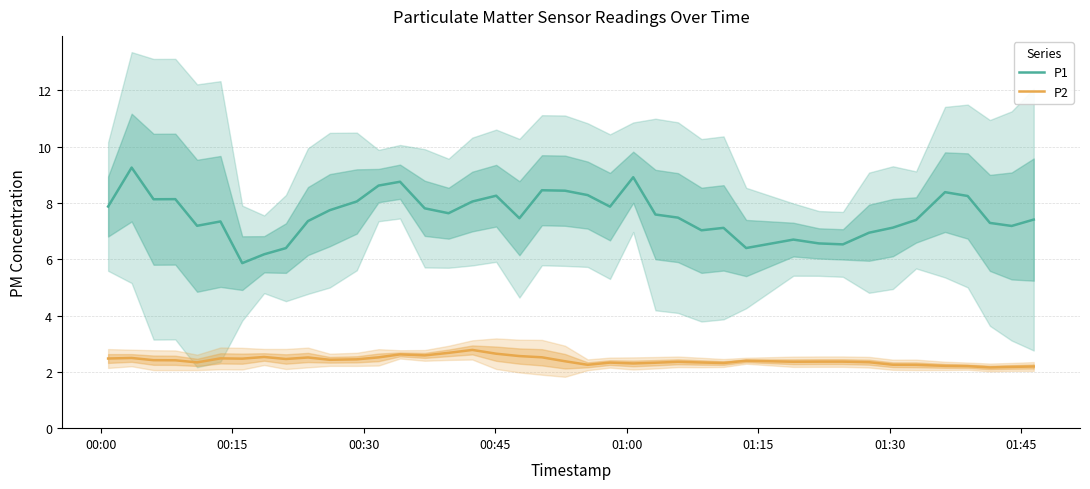

What are all the series names shown in the legend?

P1, P2